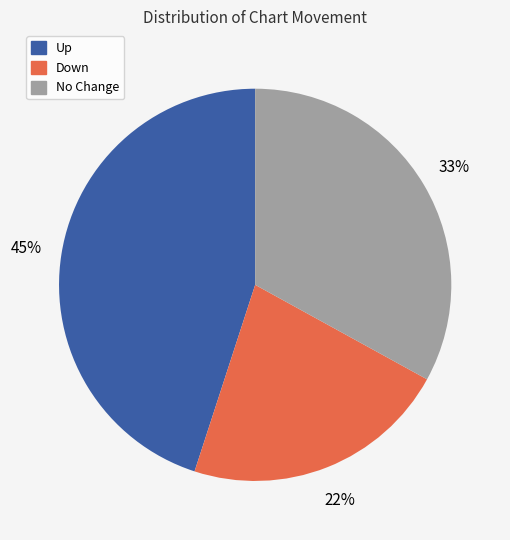

Is there any slice that represents more than half of the pie?

No